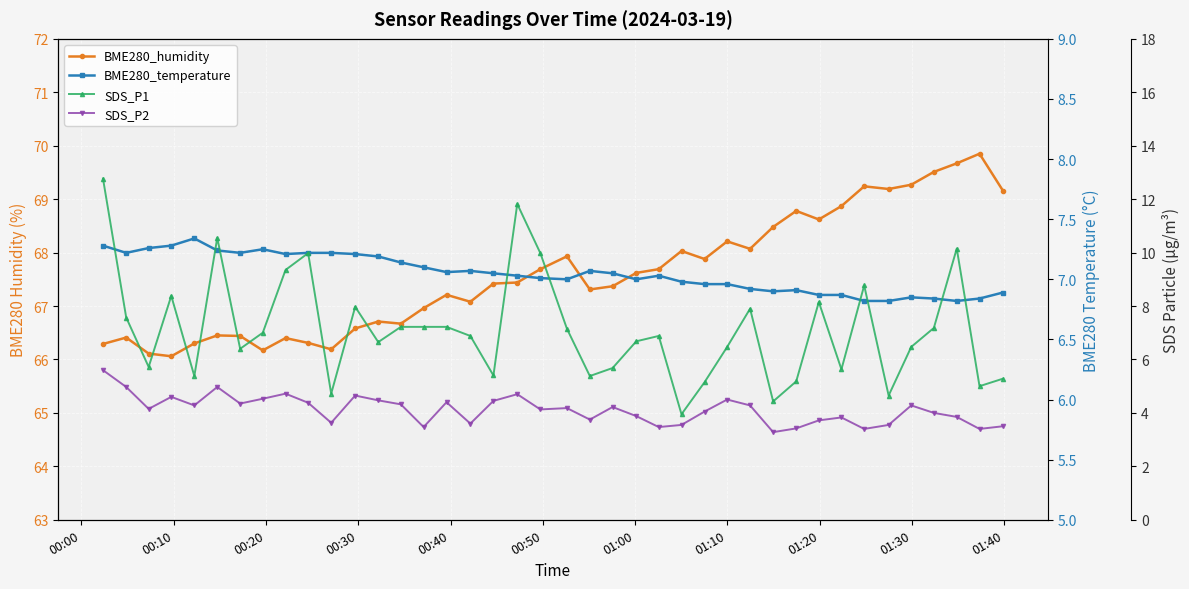

Rank the series by their maximum value, from lowest to highest.

SDS_P2, BME280_temperature, SDS_P1, BME280_humidity